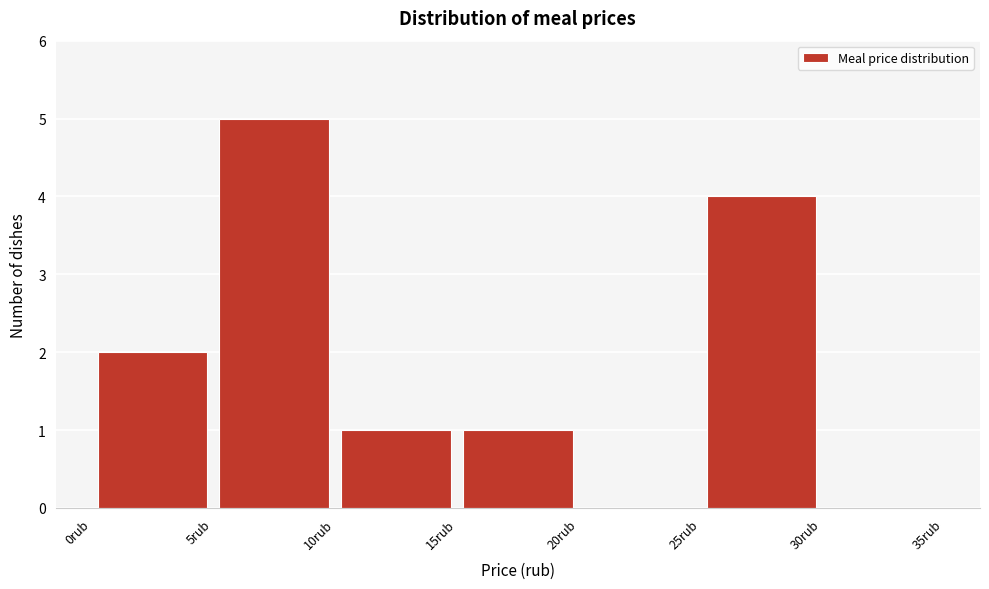

Which range on the x-axis has the tallest bar?

5 to 10